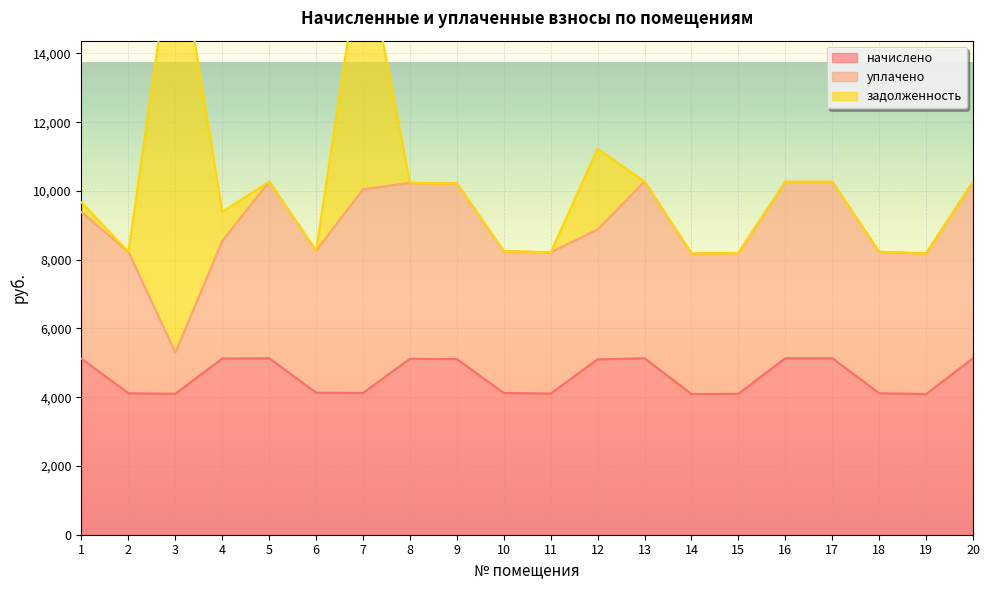

In начислено, how many points are lower than both neighbors (excluding endpoints)?

5